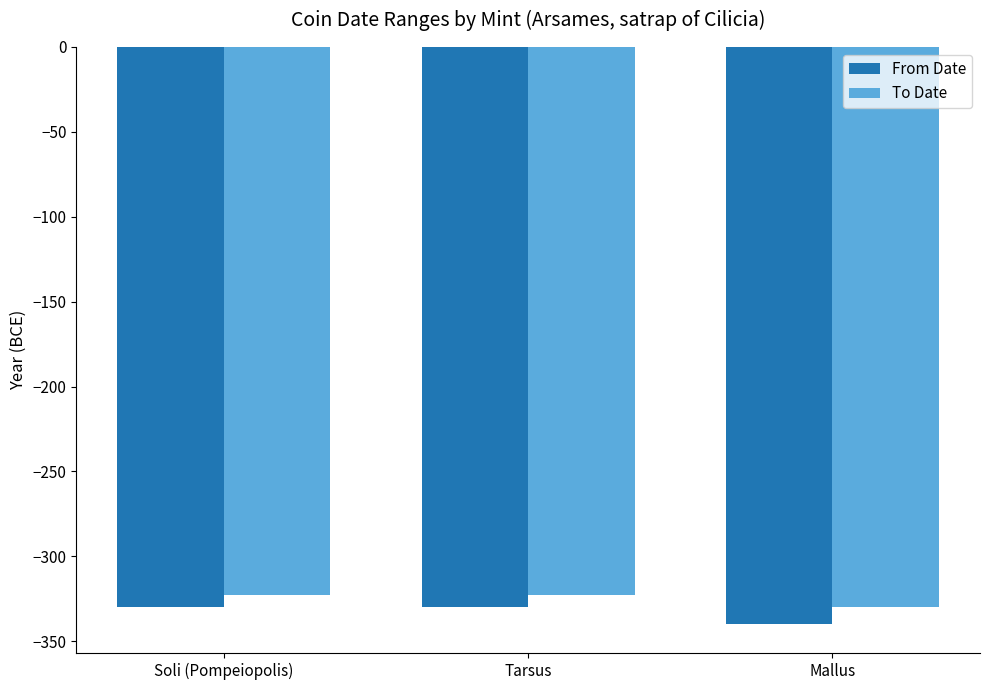

List the series in order of their overall mean, highest first.

To Date, From Date